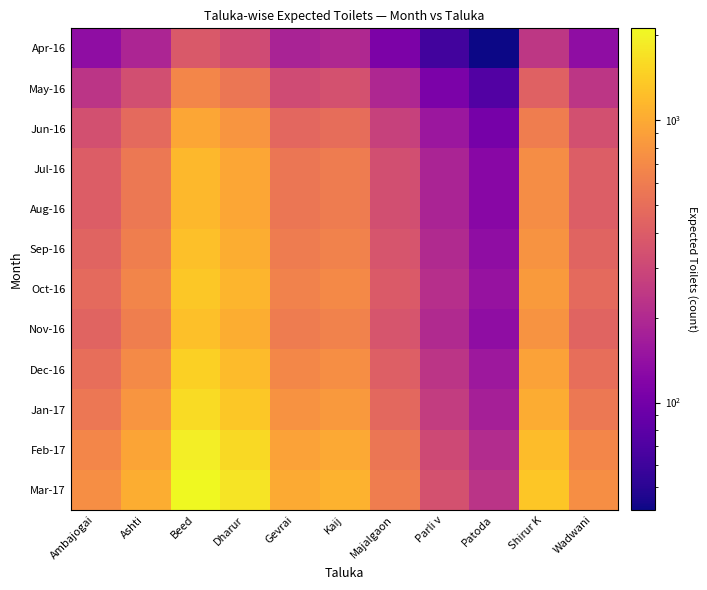

Which series changed the most between Ashti and Beed?

Mar-17